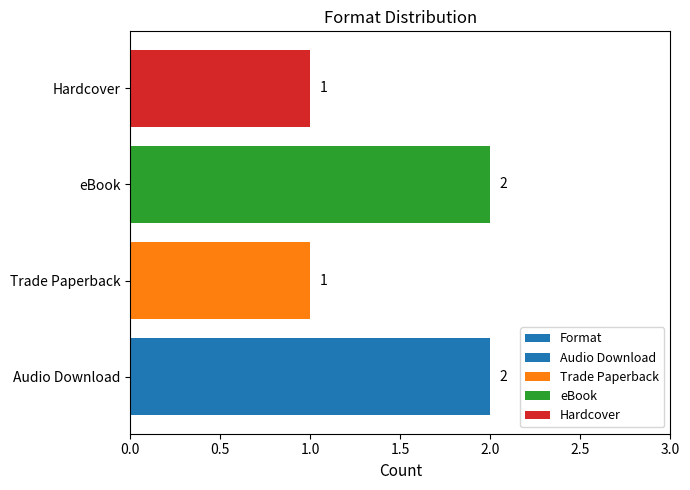

The value at eBook is 3. True or false?

False